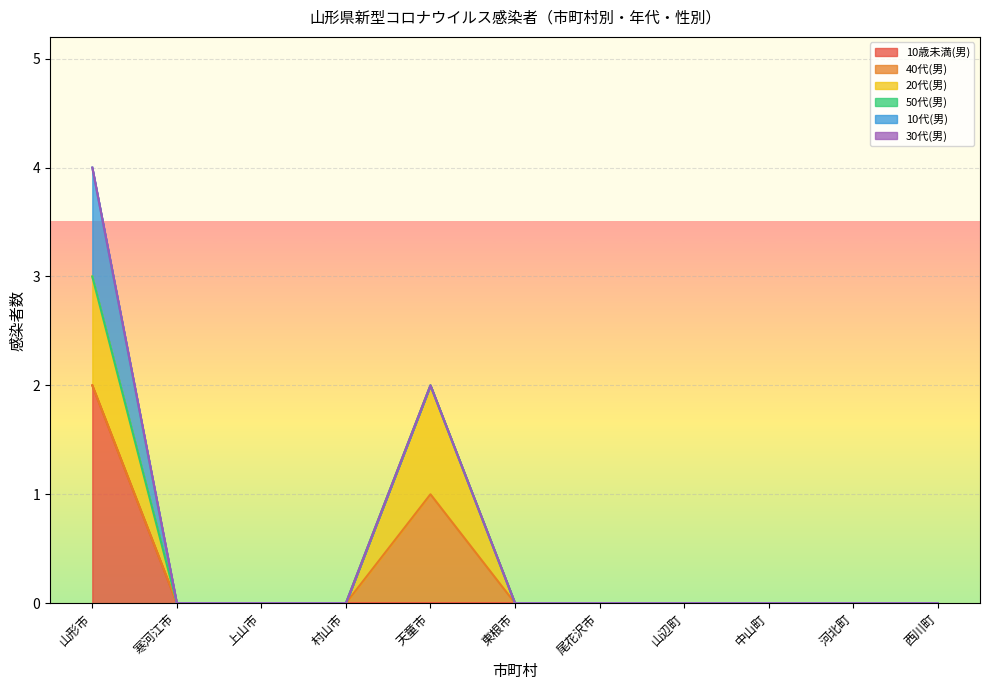

Reading right to left, transcribe all the data shown in this chart.

10歳未満(男): 0	0	0	0	0	0	0	0	0	0	2
40代(男): 0	0	0	0	0	0	1	0	0	0	0
20代(男): 0	0	0	0	0	0	1	0	0	0	1
50代(男): 0	0	0	0	0	0	0	0	0	0	0
10代(男): 0	0	0	0	0	0	0	0	0	0	1
30代(男): 0	0	0	0	0	0	0	0	0	0	0